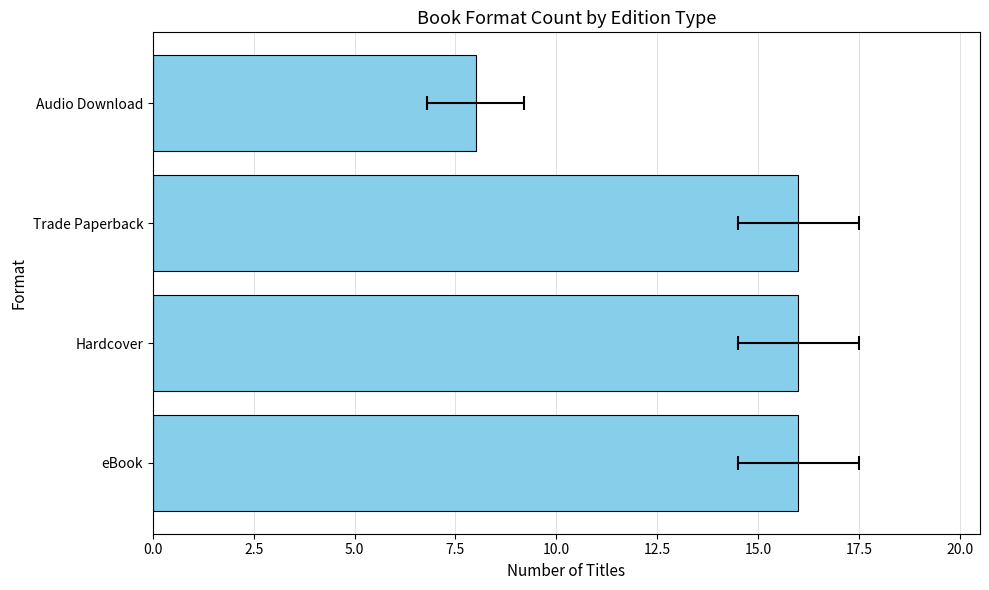

The value at 5.0 is 16. True or false?

True